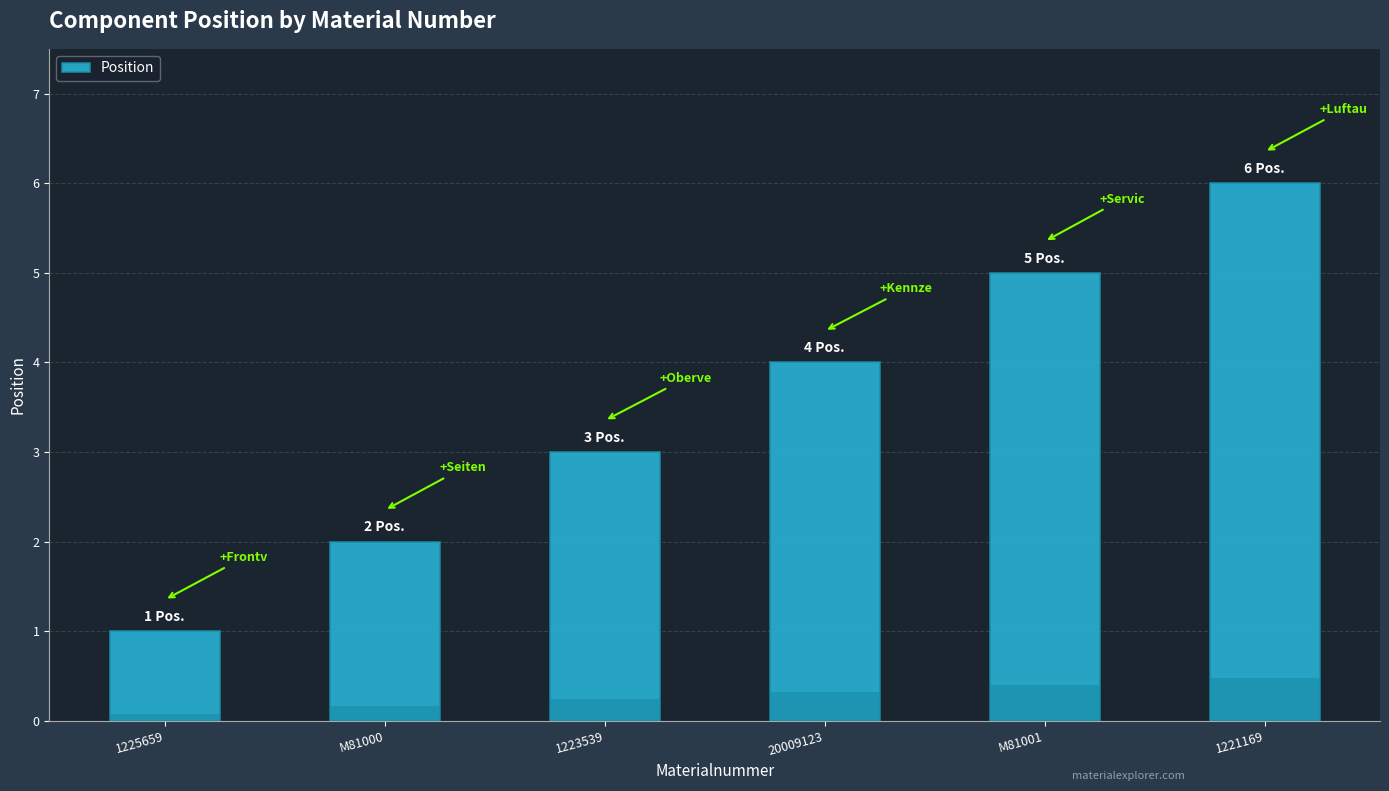

The value at 1221169 is 6. True or false?

True